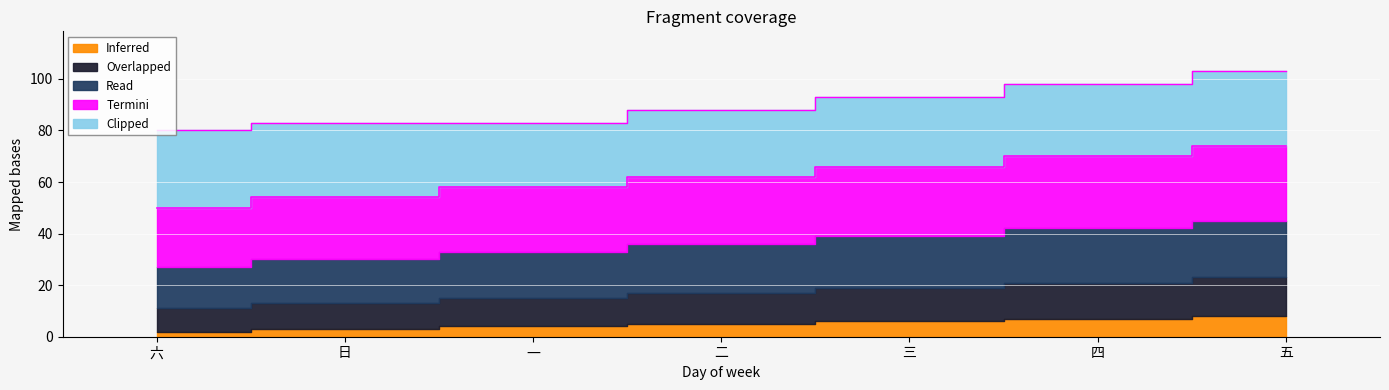

What is the sum of all Read values?

133